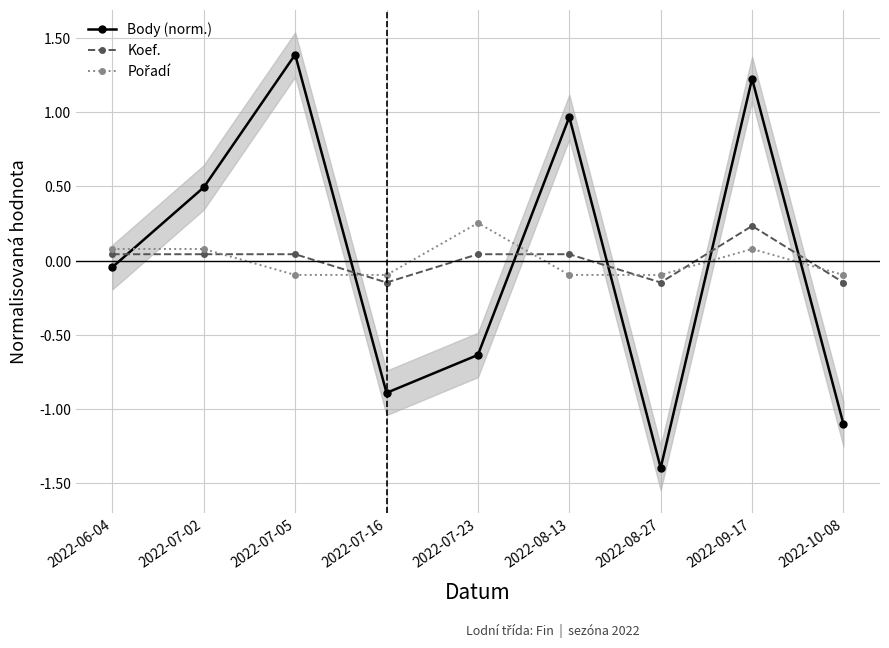

At how many categories does at least one series exceed 1?

2